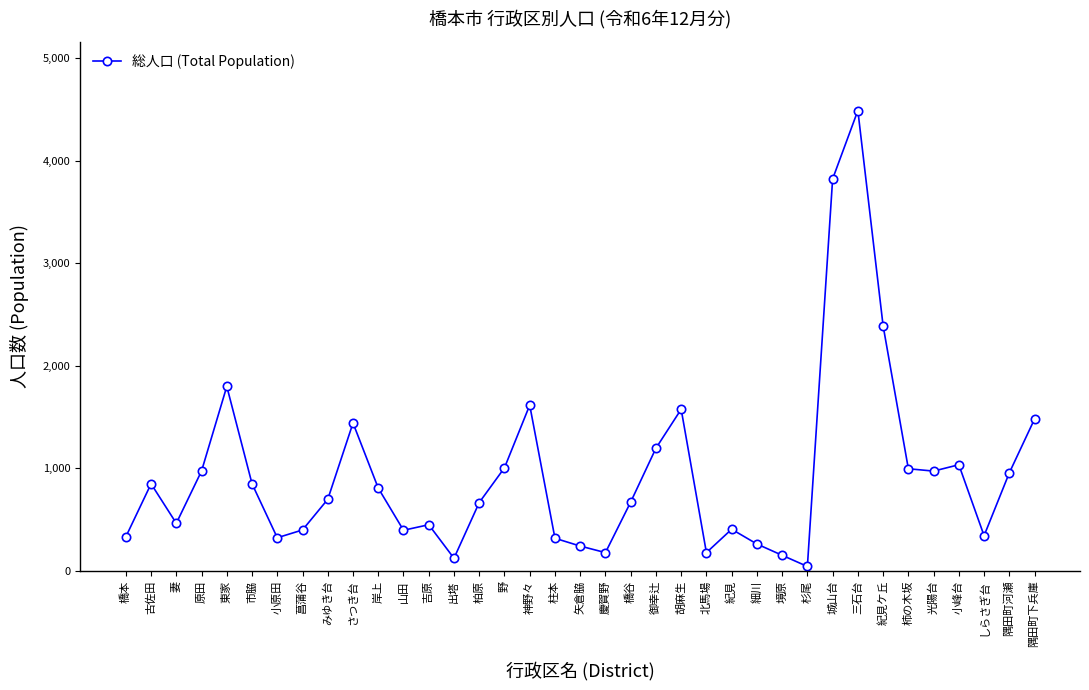

What position from the right is 胡麻生?

15